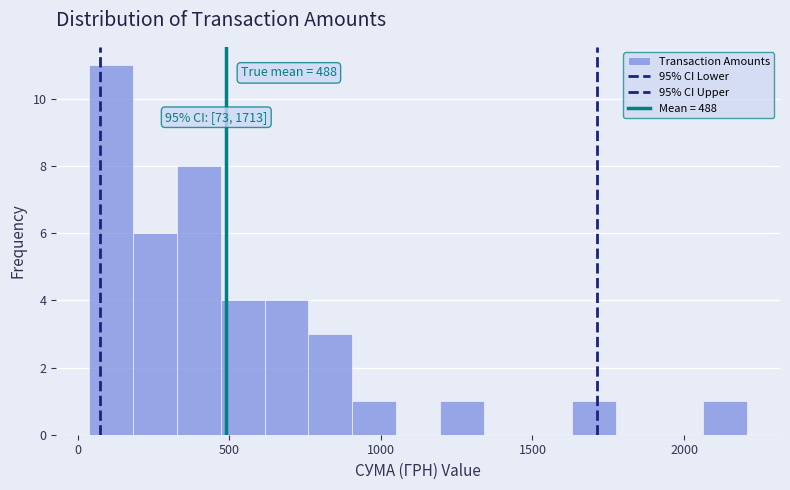

Read against the x-axis, roughly where is the centre of the tallest bar?

100